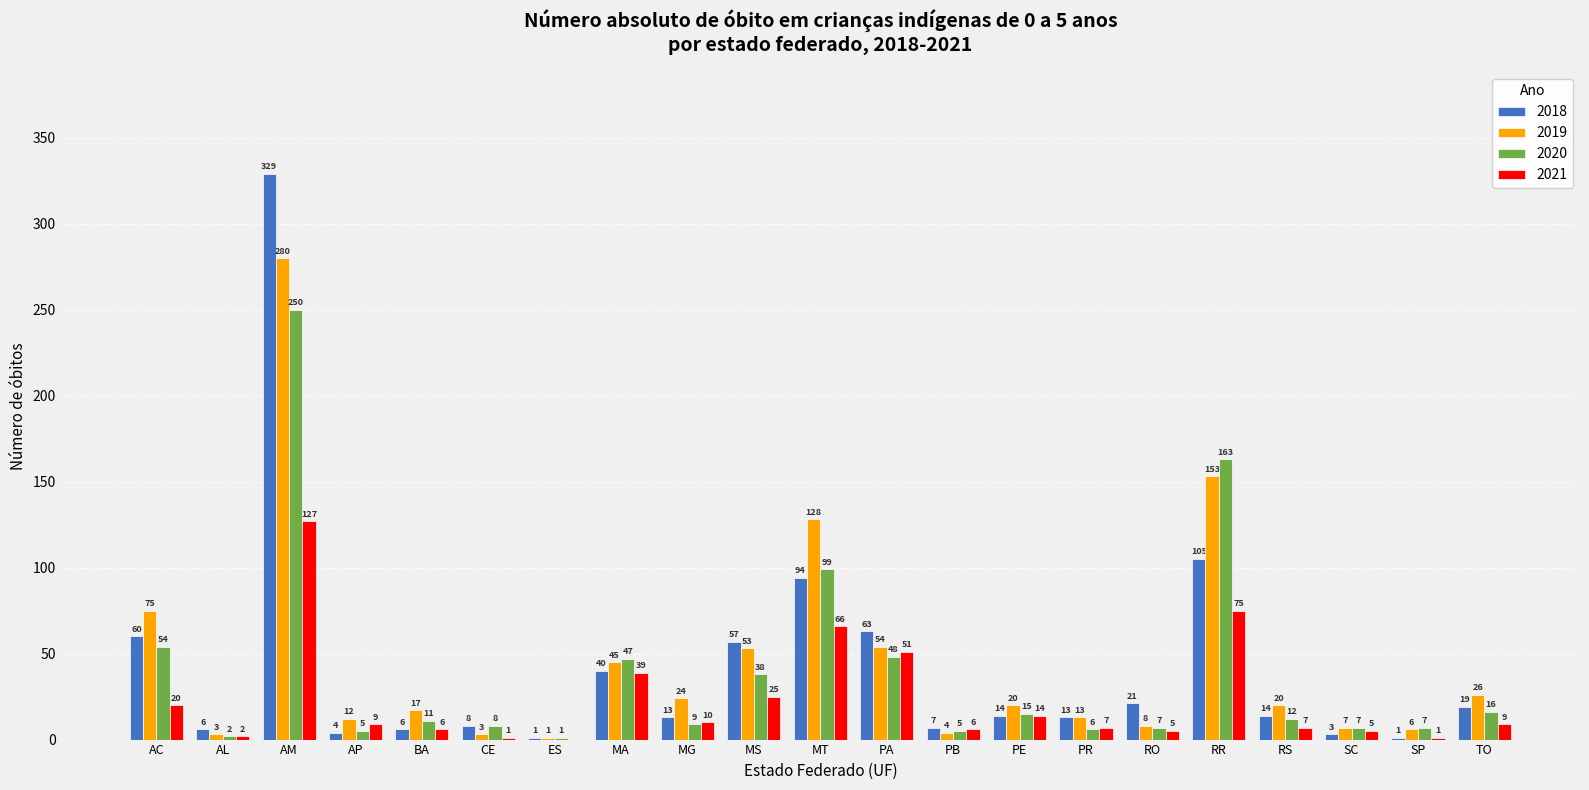

Reading right to left, list all the values displayed in this chart.

2018: 19	1	3	14	105	21	13	14	7	63	94	57	13	40	1	8	6	4	329	6	60
2019: 26	6	7	20	153	8	13	20	4	54	128	53	24	45	1	3	17	12	280	3	75
2020: 16	7	7	12	163	7	6	15	5	48	99	38	9	47	1	8	11	5	250	2	54
2021: 9	1	5	7	75	5	7	14	6	51	66	25	10	39	0	1	6	9	127	2	20